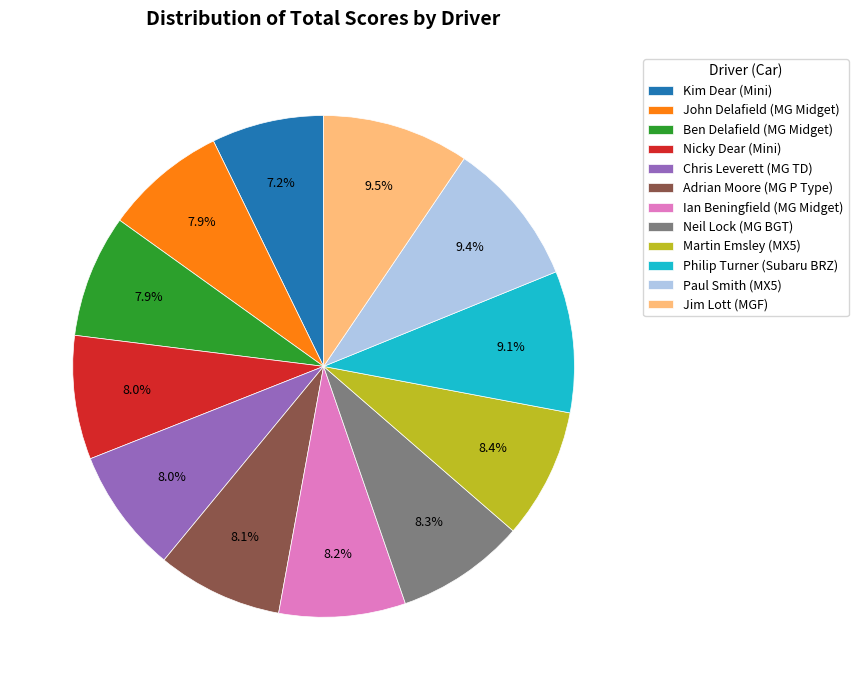

Combined, what portion of the pie is Philip Turner (Subaru BRZ) and Martin Emsley (MX5)?

17.5%